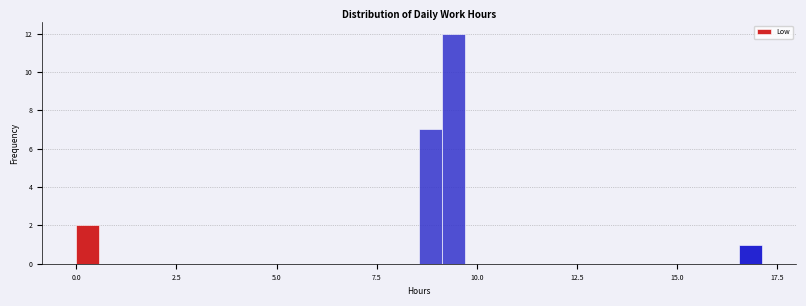

Around what value on the x-axis is the tallest bar? Give the approximate position of its centre, as read against the axis.

9.5